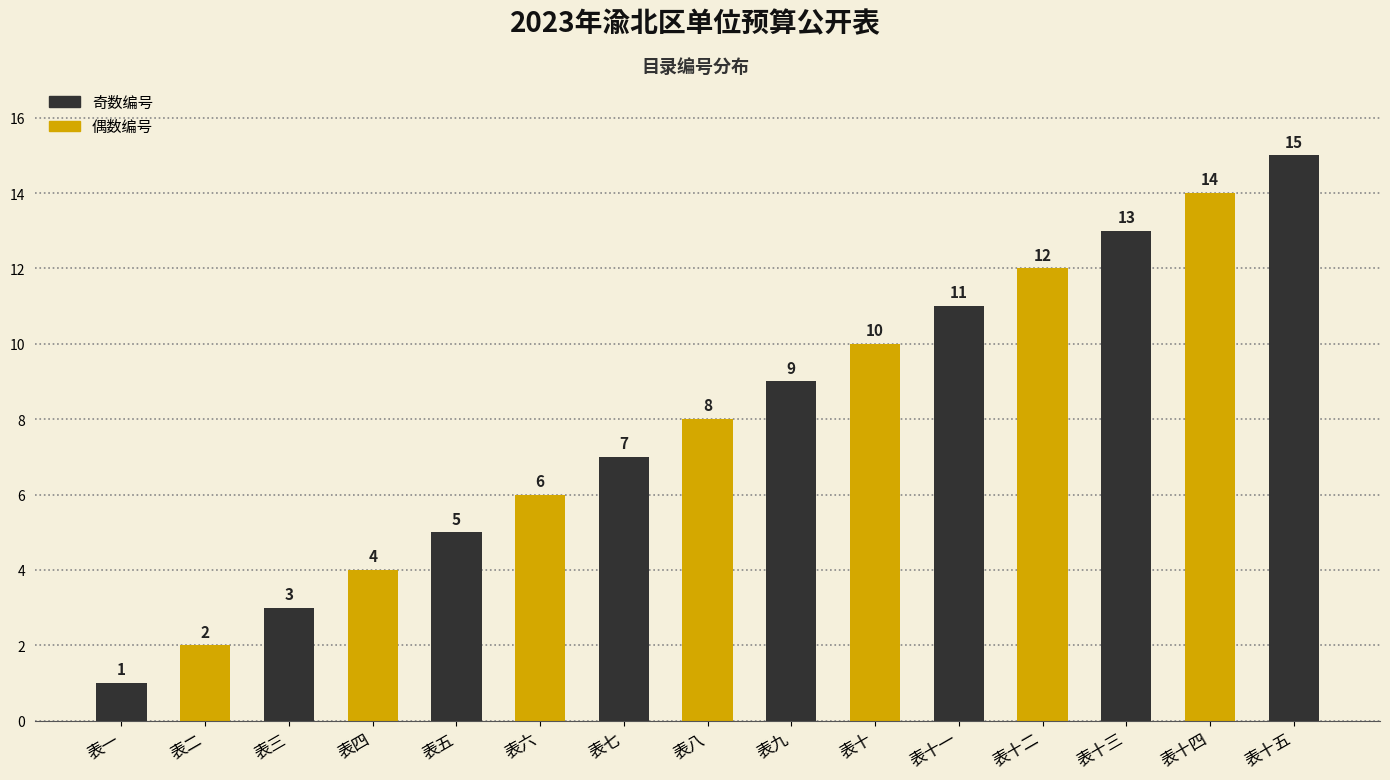

Rank the categories by value from lowest to highest.

表一, 表二, 表三, 表四, 表五, 表六, 表七, 表八, 表九, 表十, 表十一, 表十二, 表十三, 表十四, 表十五